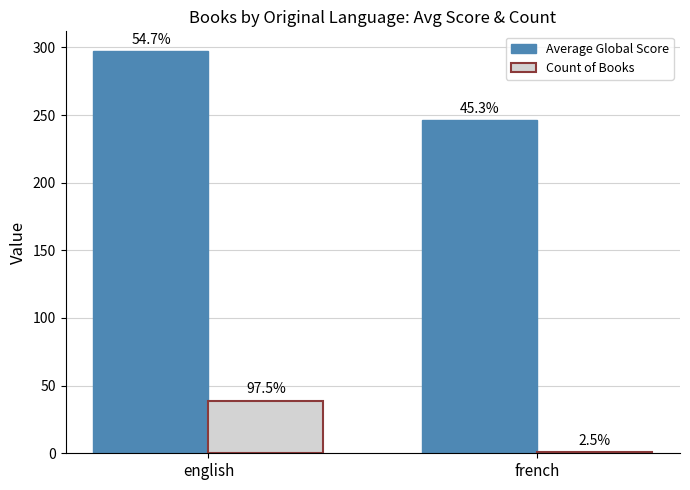

At which category is the sum across all series the highest?

english